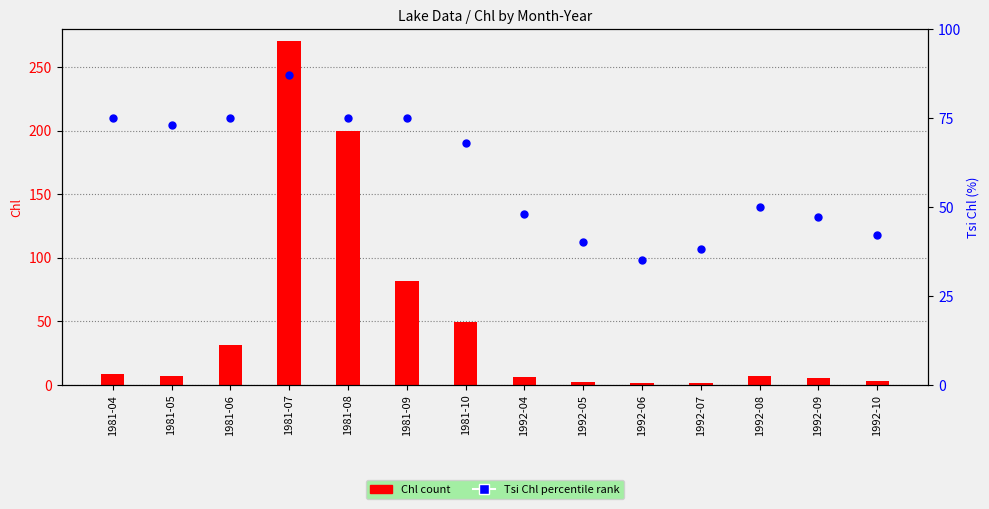

At which category is the sum across all series the highest?

1981-07